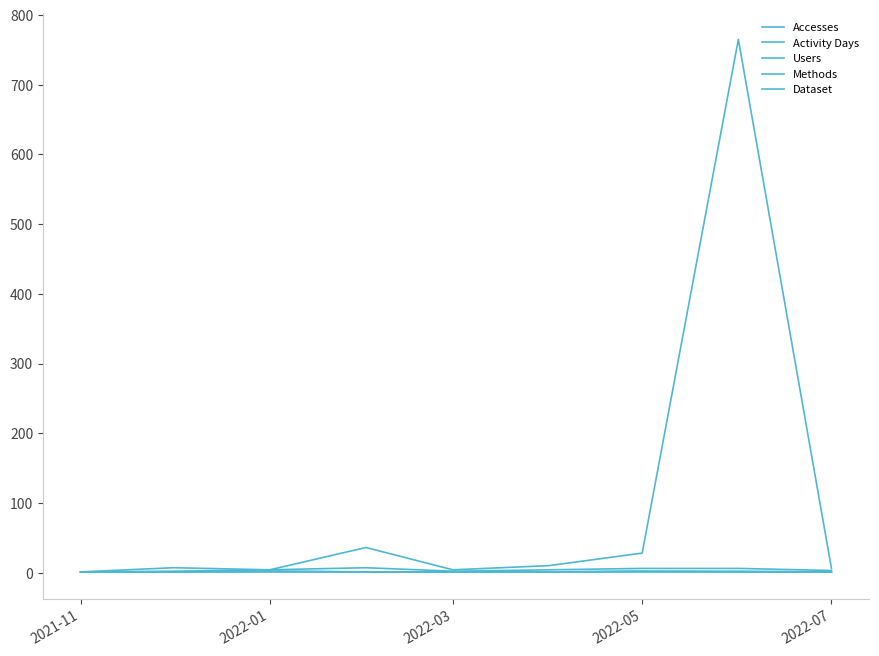

True or false: Activity Days and Methods cross at least once.

False